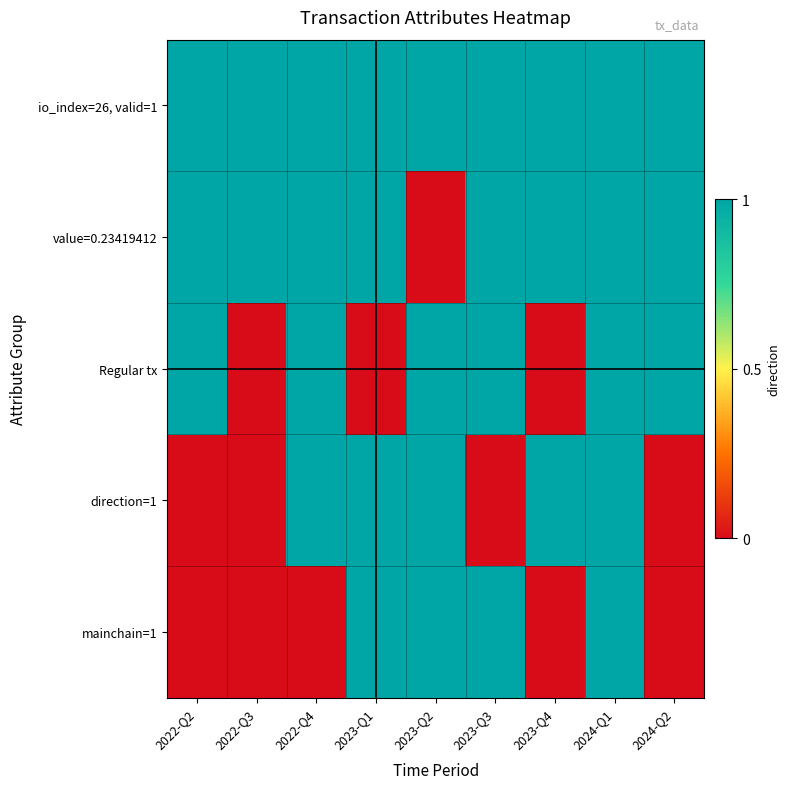

Count the number of categories in the chart.

9